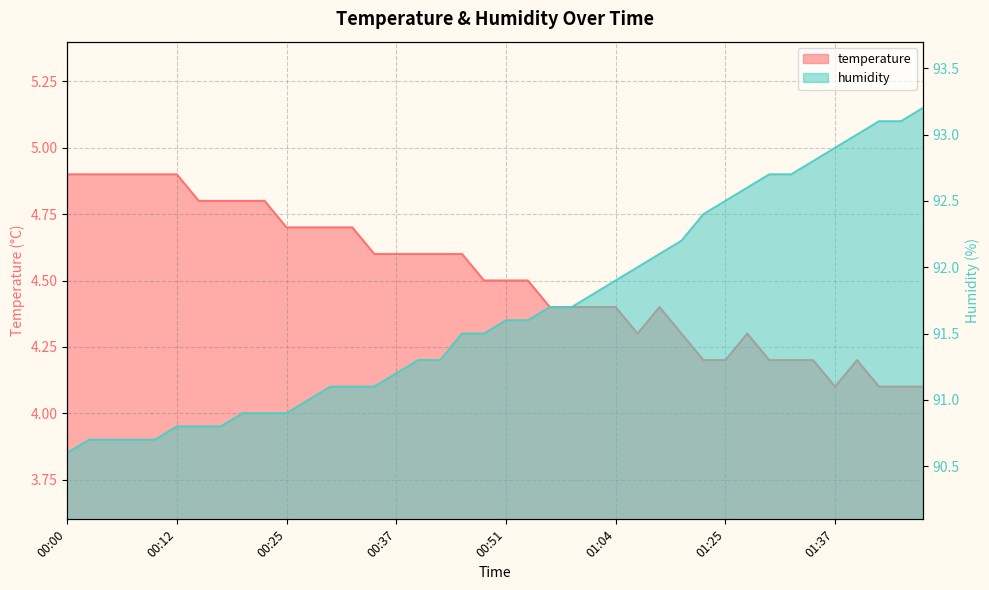

What is the total value across all series at 01:35?

97.0